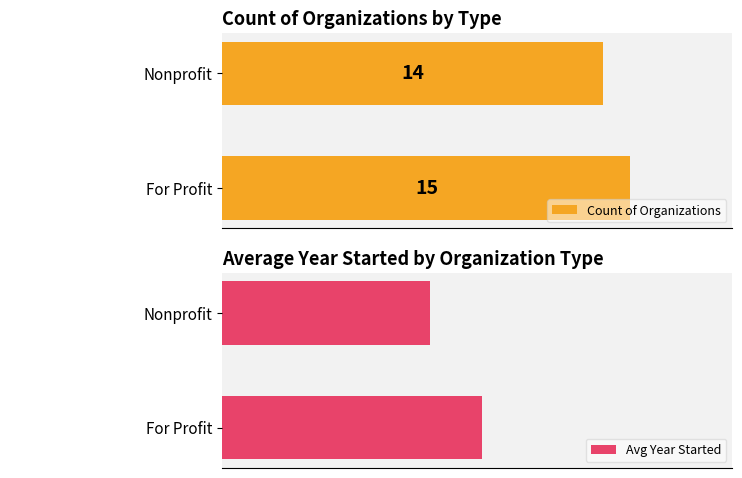

At which label does Avg Year Started reach its minimum?

Nonprofit